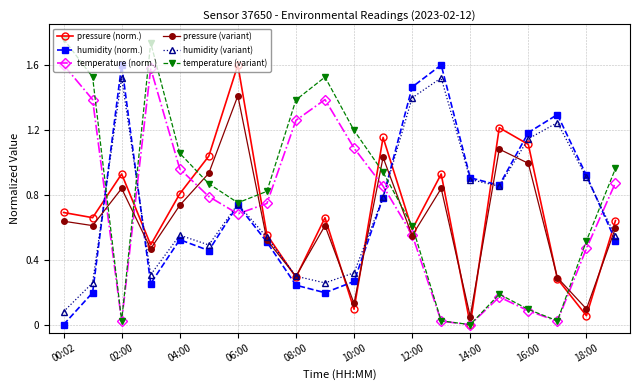

True or false: humidity (norm.) has more than 1 points higher than both neighbors.

True